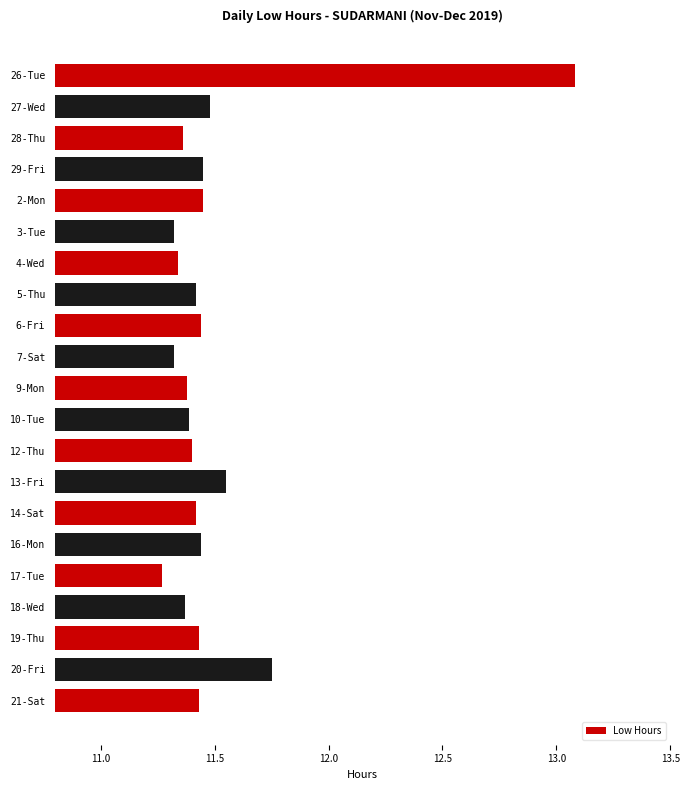

What is the difference between the maximum and second lowest values?

1.8